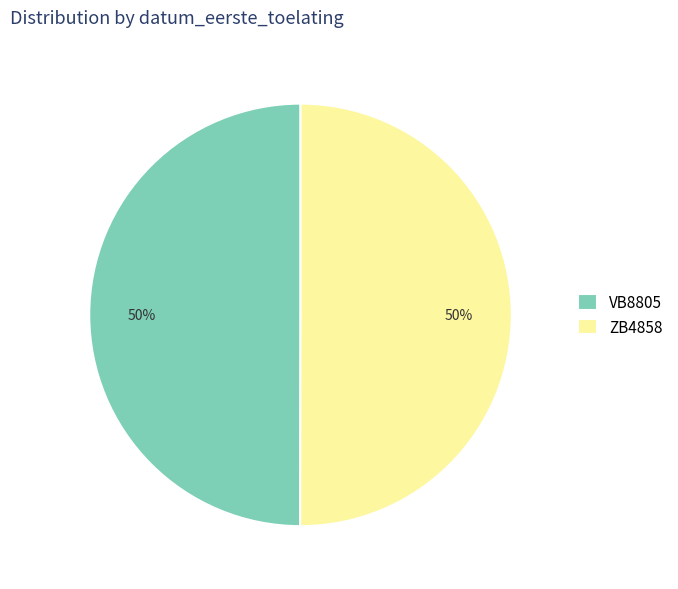

Approximately how many times larger is the value at ZB4858 compared to VB8805?

1.0